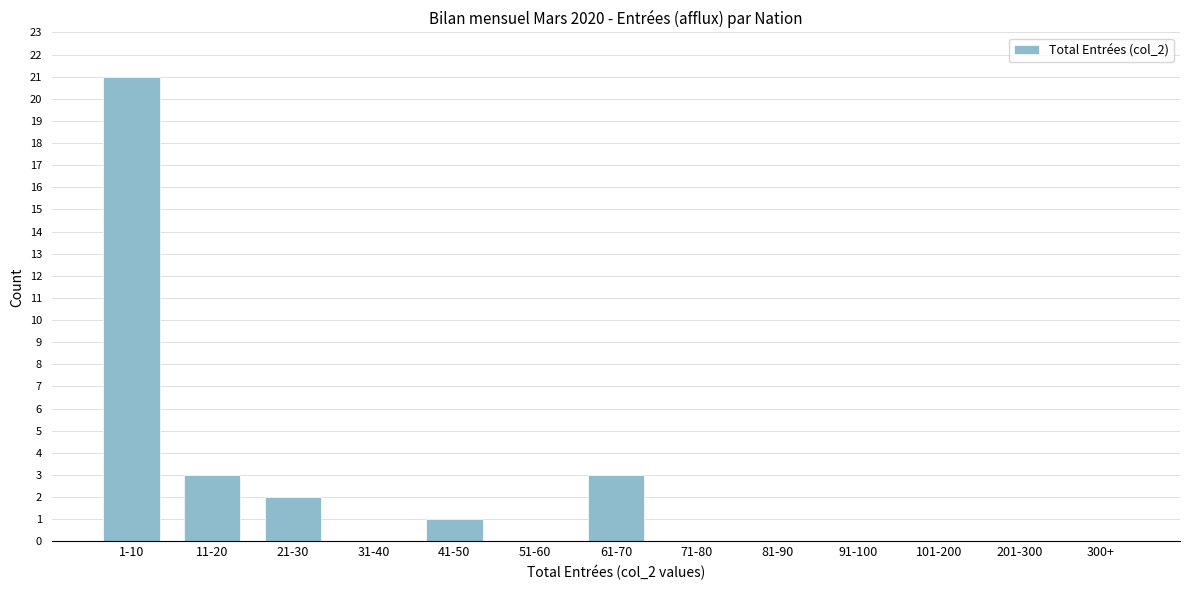

Reading right to left, what are all the values shown in this chart?

300+=0	201-300=0	101-200=0	91-100=0	81-90=0	71-80=0	61-70=3	51-60=0	41-50=1	31-40=0	21-30=2	11-20=3	1-10=21